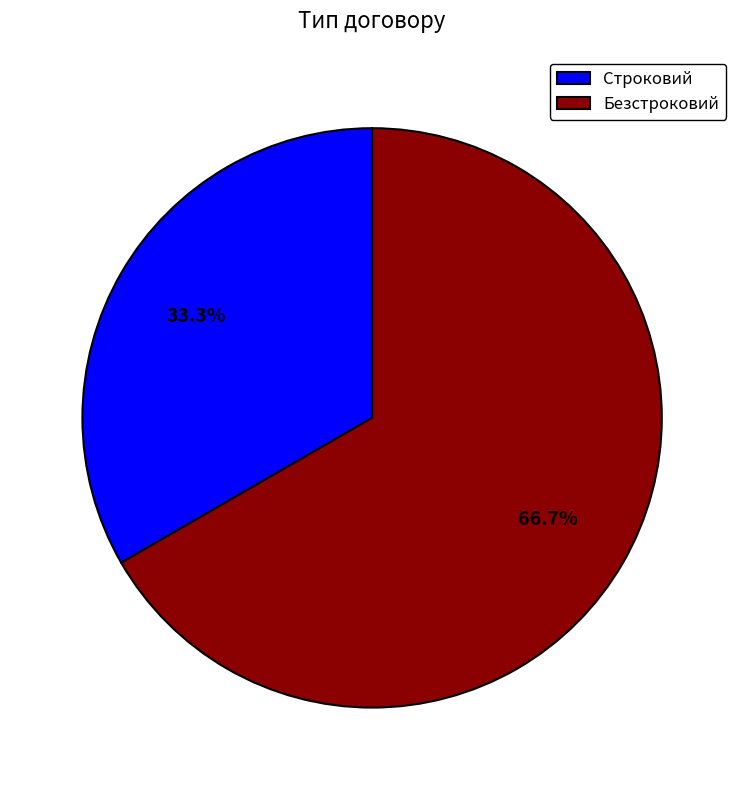

Which slice is the smallest?

Строковий